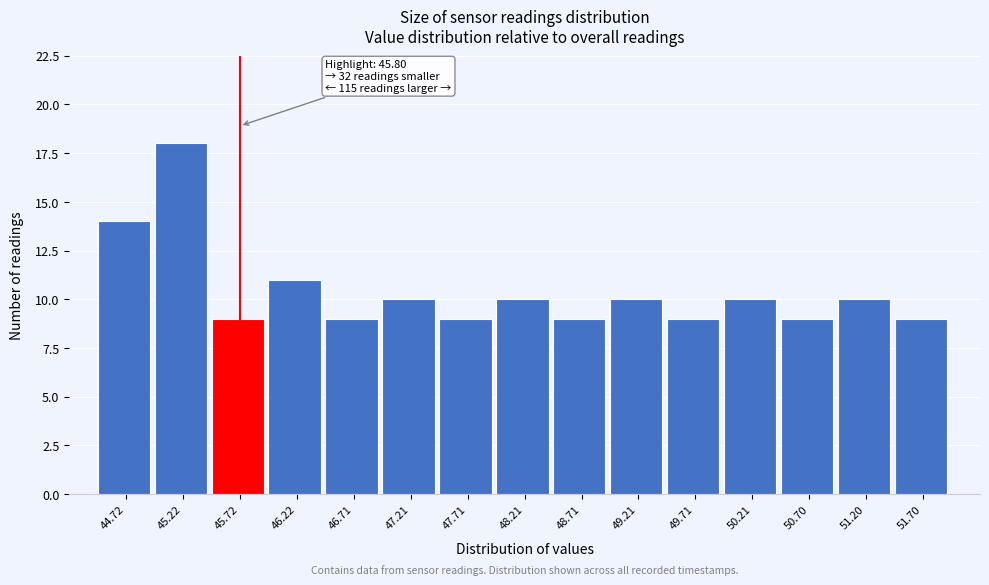

Reading right to left, what are all the values shown in this chart?

9	10	9	10	9	10	9	10	9	10	9	11	9	18	14